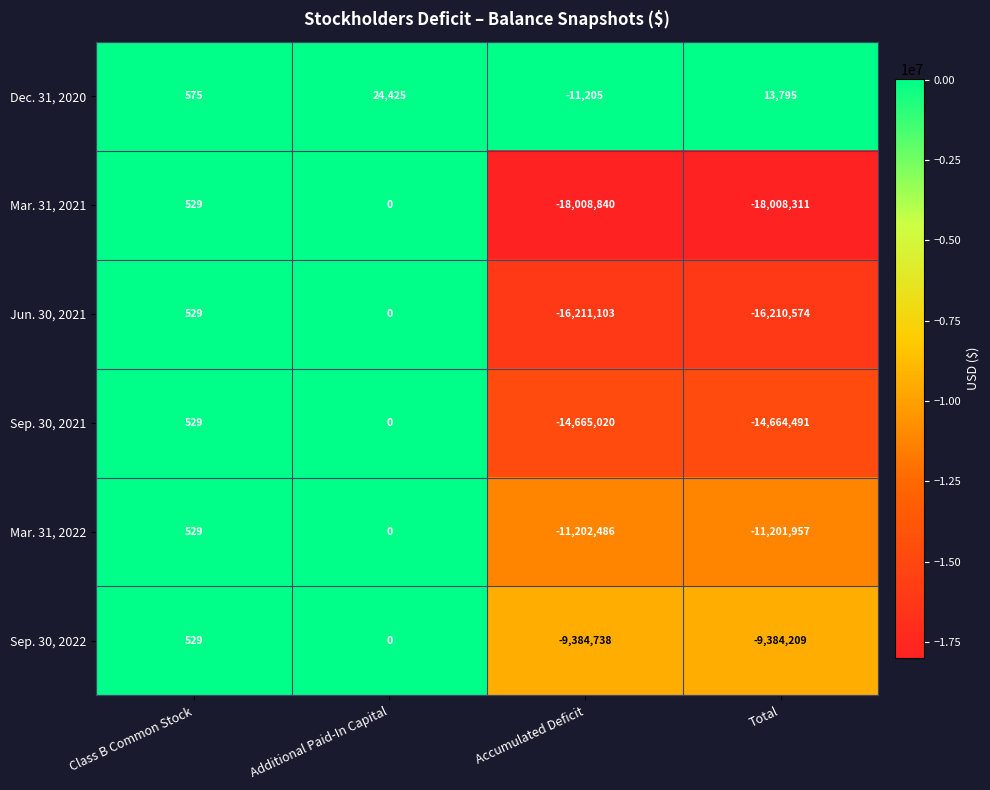

The Dec. 31, 2020 series shows 21008 at Total. True or false?

False